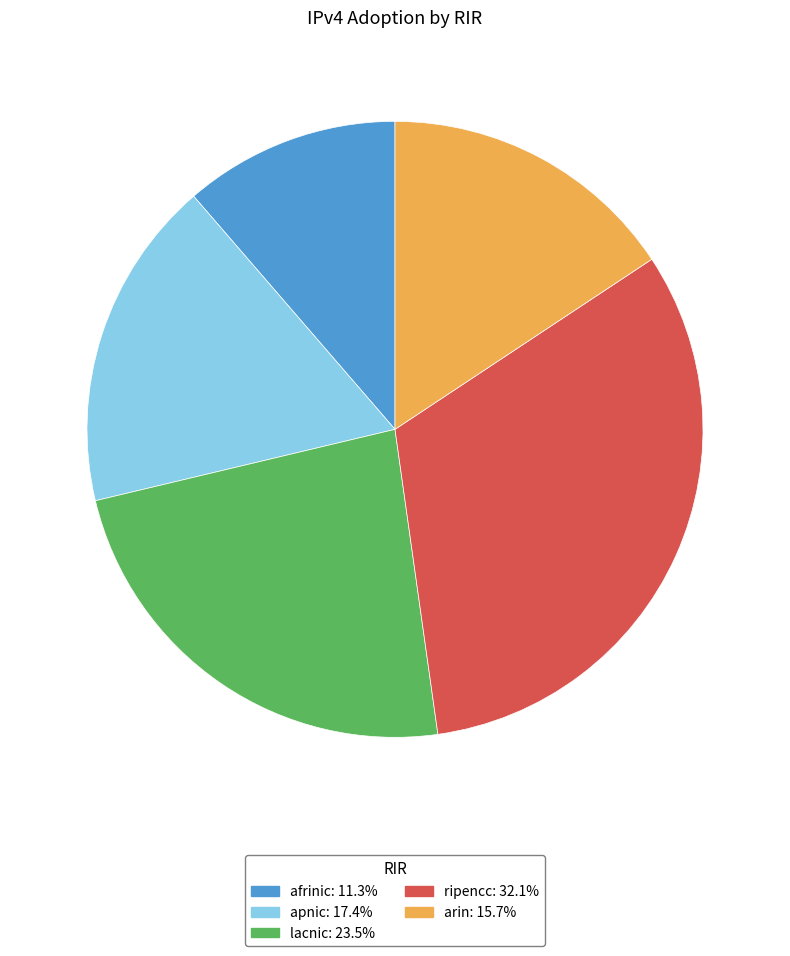

Is the sum of arin and apnic greater than half?

No